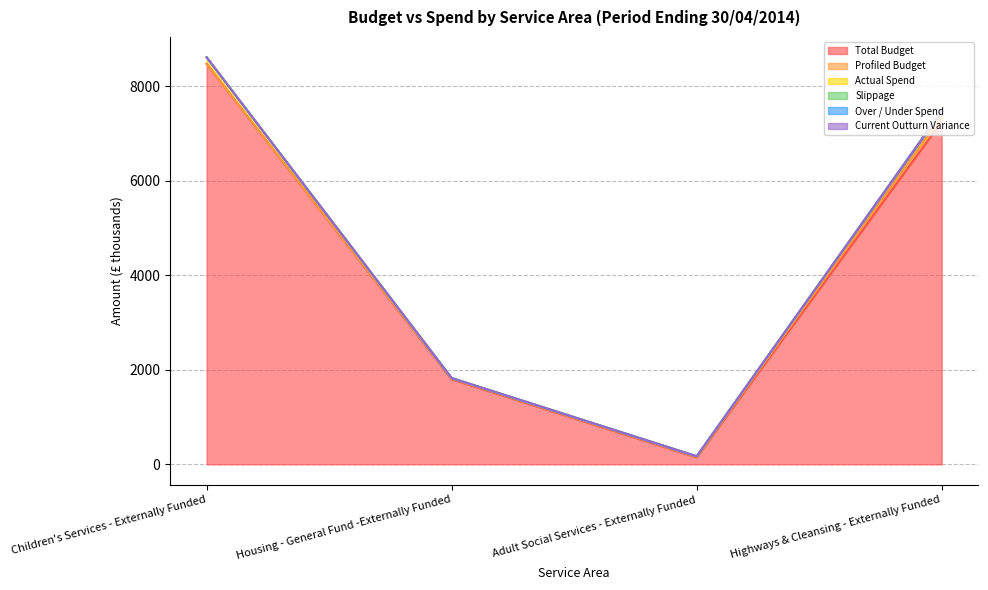

What is the maximum value for Profiled Budget?

109